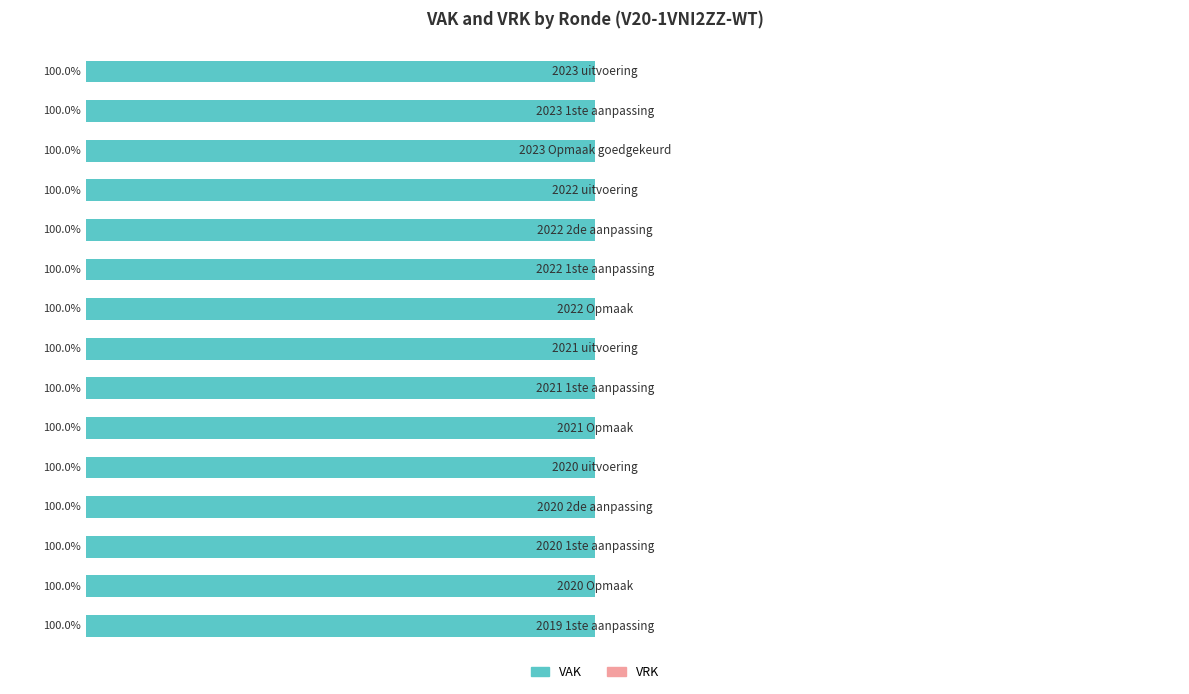

Rank the series by their average value, from lowest to highest.

VRK, VAK